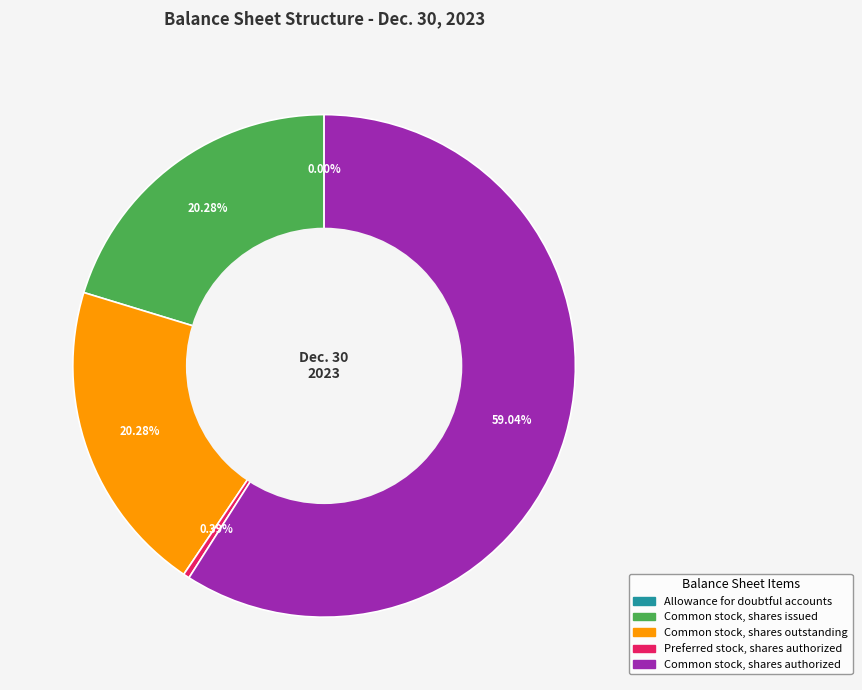

Approximately how many times larger is the value at Common stock, shares outstanding compared to Preferred stock, shares authorized?

51.5